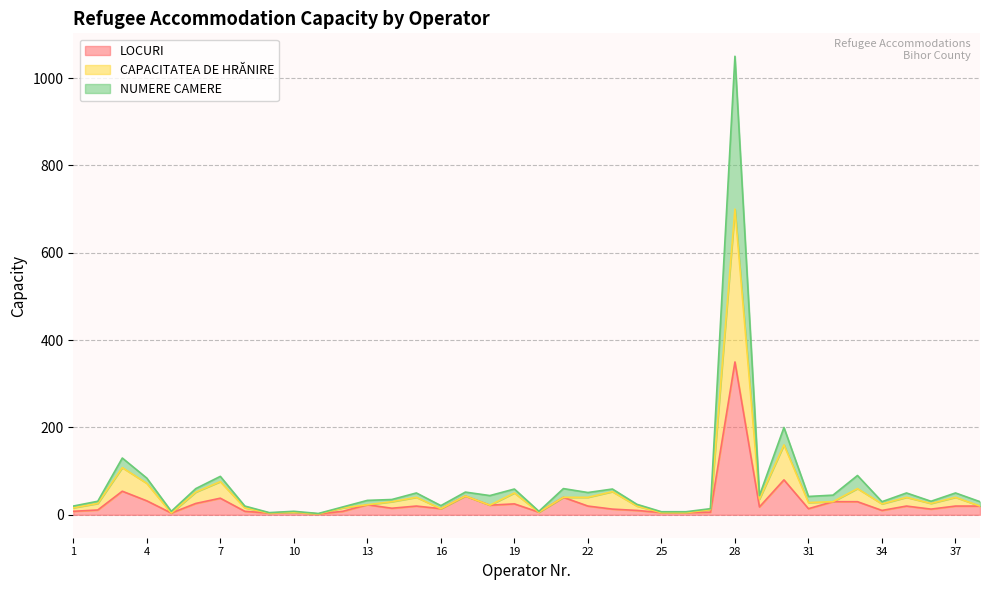

Reading left to right, list all the values displayed in this chart.

LOCURI: 8	11	54	32	4	26	38	8	4	6	2	8	23	15	20	14	43	22	25	6	40	20	13	10	5	5	6	350	18	80	14	30	30	10	20	13	20	20
CAPACITATEA DE HRĂNIRE: 16	26	108	72	4	52	76	16	4	6	2	16	23	30	40	14	43	22	50	6	40	40	53	20	5	5	12	700	36	160	28	30	60	25	40	26	40	20
NUMERE CAMERE: 20	31	130	84	8	60	88	20	5	8	3	18	33	35	50	21	52	44	59	8	60	51	59	24	7	7	14	1050	44	200	42	45	90	30	50	31	50	30